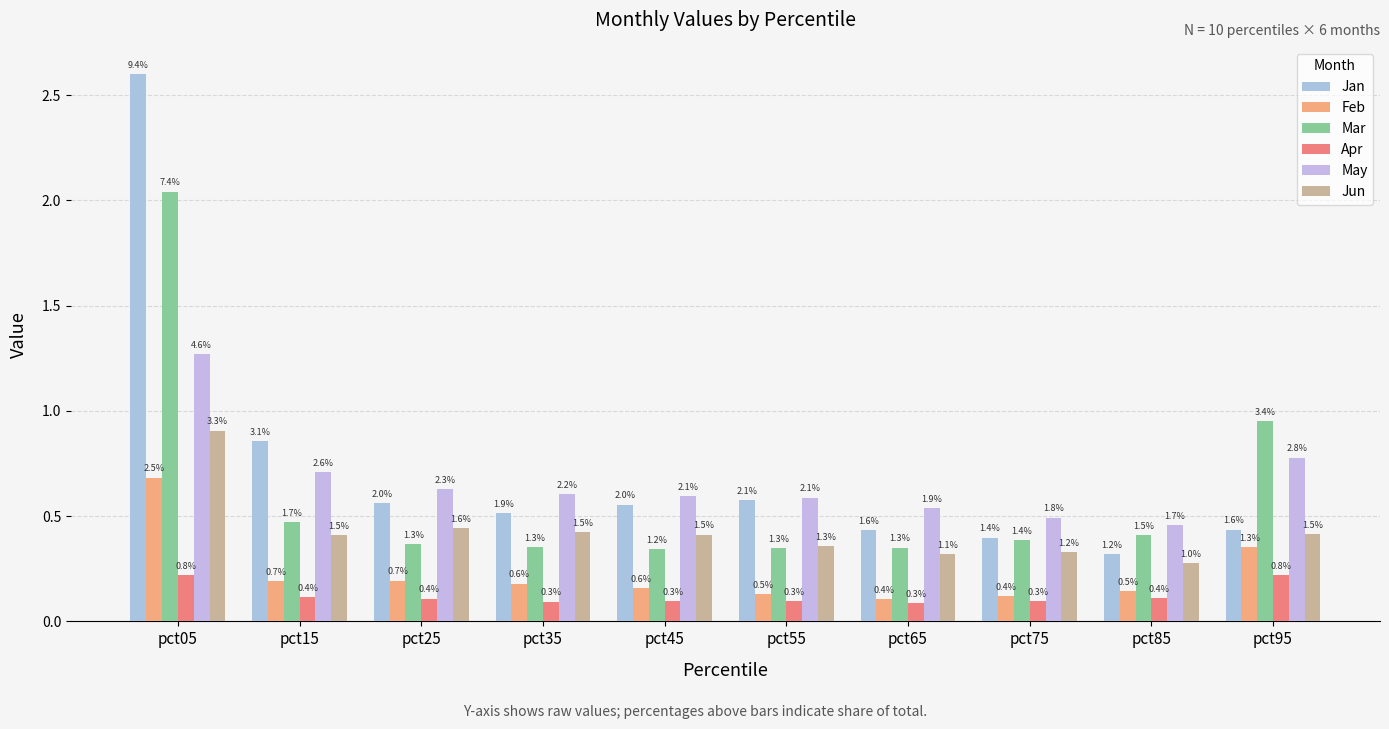

Which category has the highest value across all series?

pct05